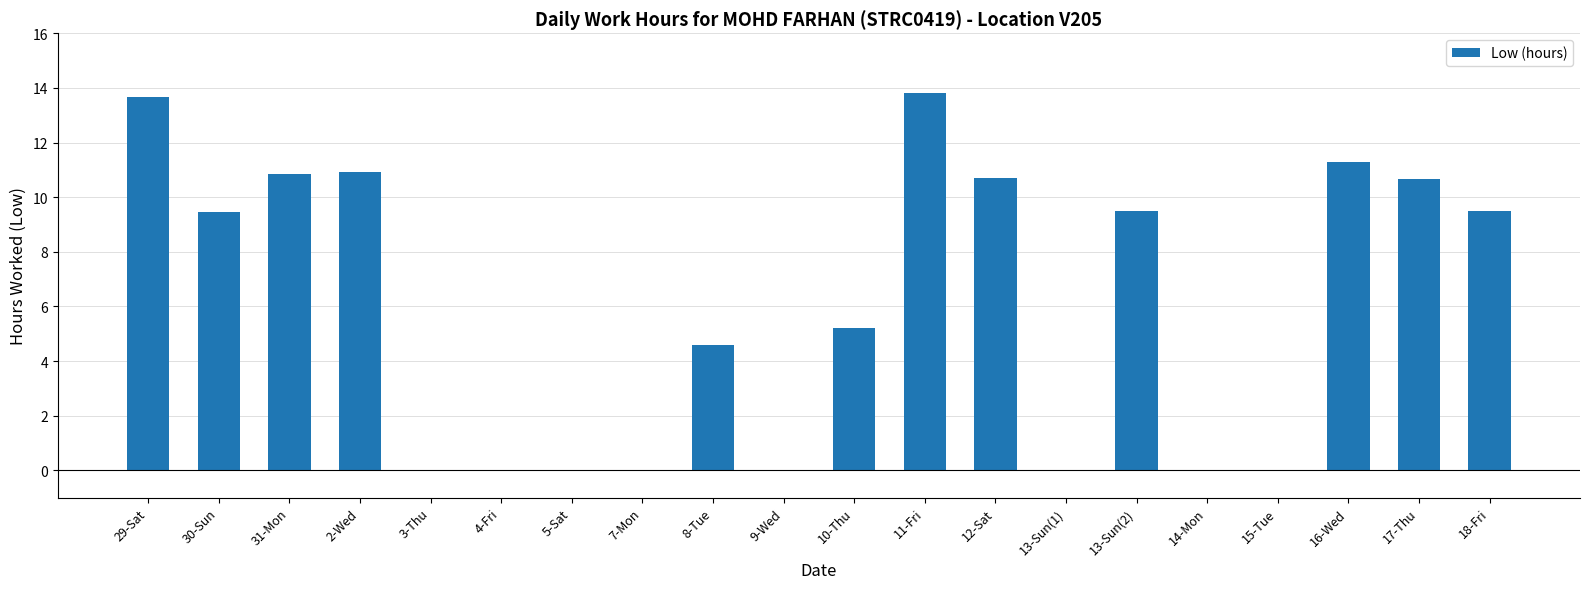

Where is the data nearest to the value 6?

10-Thu